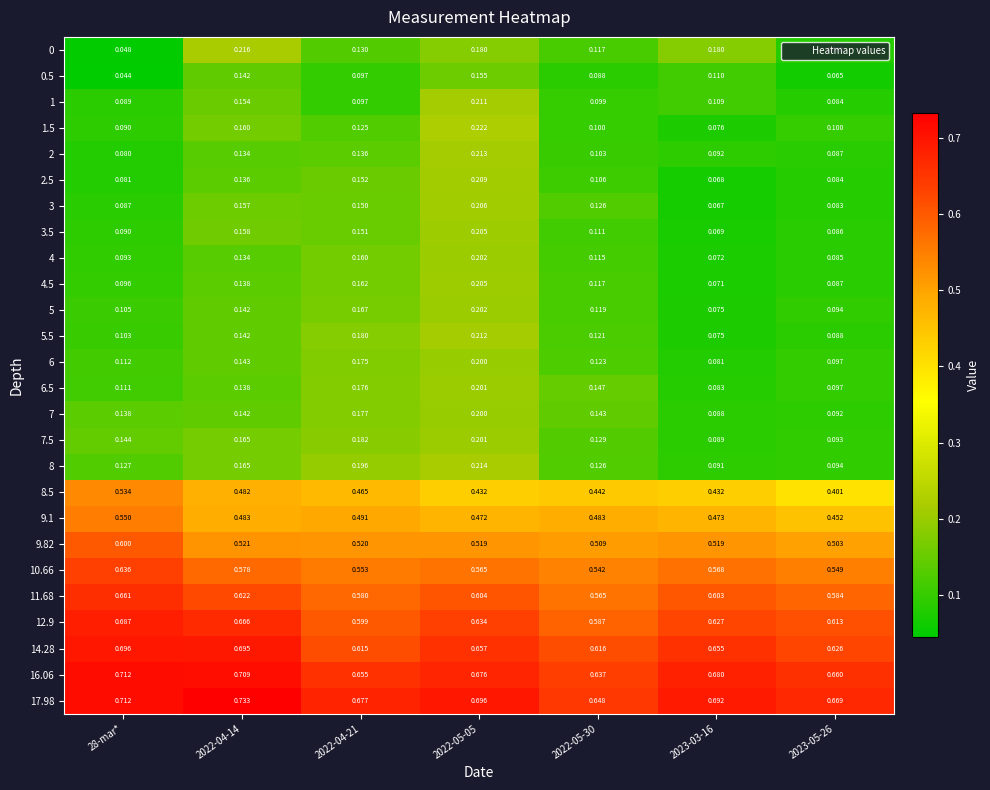

Is the value of 0.5 at 28-mar* greater than the value of 7.5 at 2022-04-21?

No